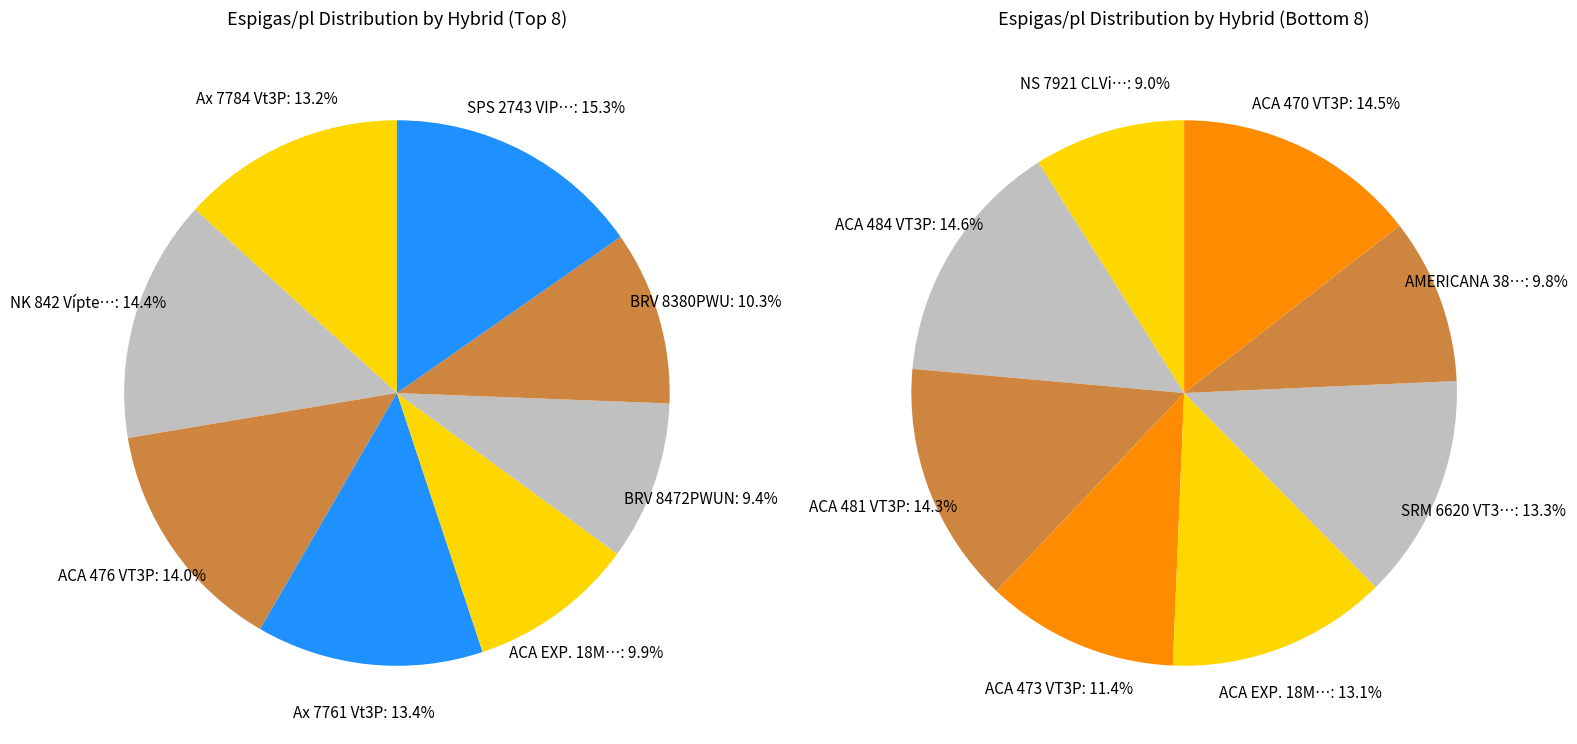

What is the smallest slice in the pie chart?

NS 7921 CLViP 3